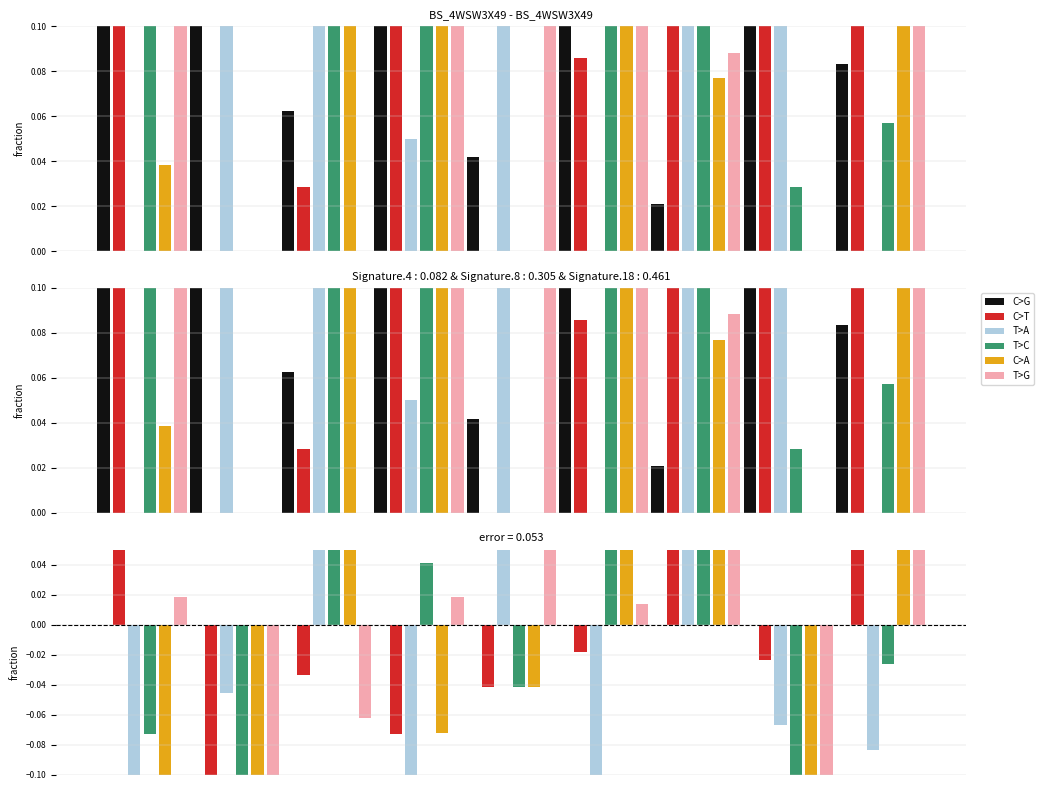

Which series has the widest spread of values?

T>A